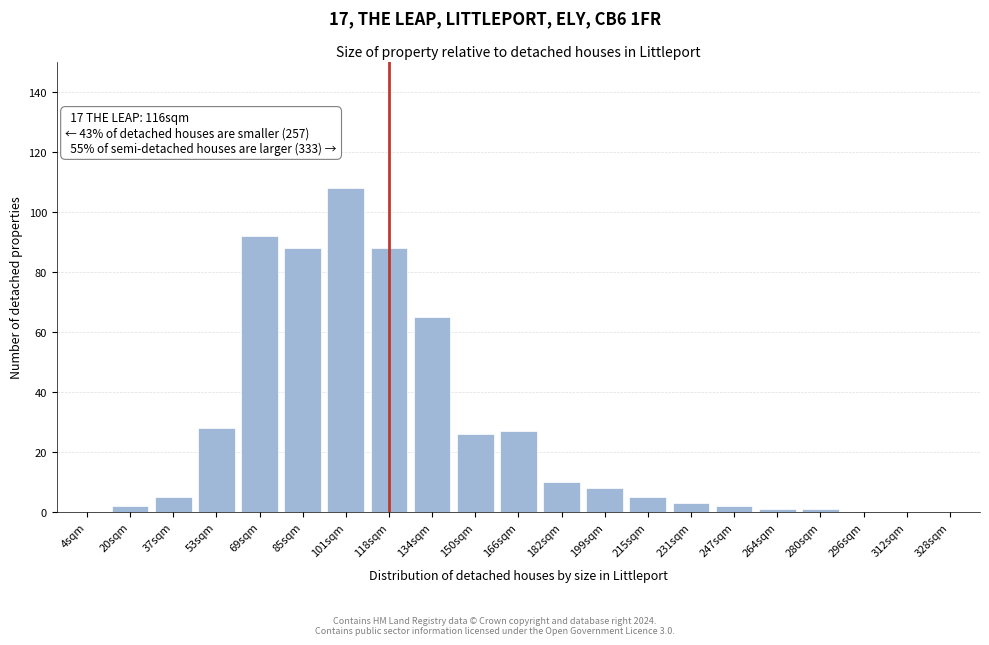

Reading left to right, what are all the values shown in this chart?

4sqm=0	20sqm=2	37sqm=5	53sqm=28	69sqm=92	85sqm=88	101sqm=108	118sqm=88	134sqm=65	150sqm=26	166sqm=27	182sqm=10	199sqm=8	215sqm=5	231sqm=3	247sqm=2	264sqm=1	280sqm=1	296sqm=0	312sqm=0	328sqm=0